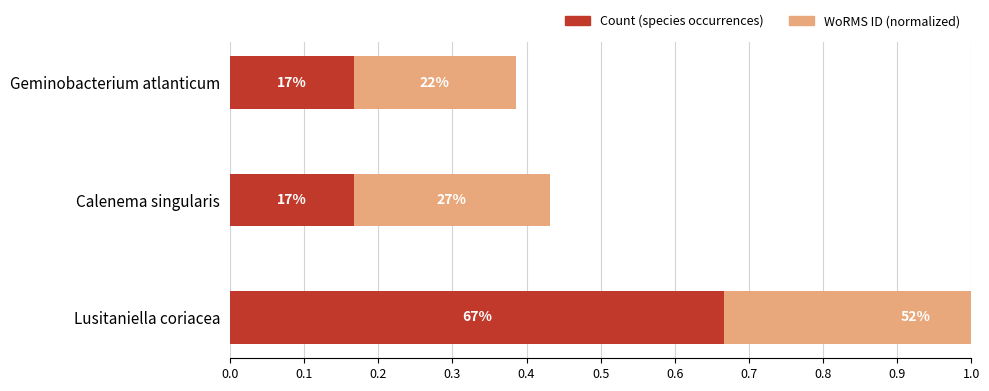

What is the smallest value displayed?

0.2